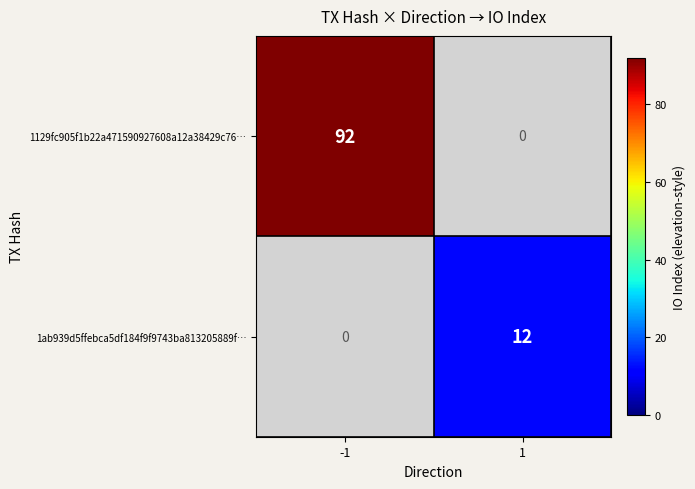

Is it true that 1129fc905f1b22a471590927608a12a38429c76… equals 129 at -1?

False